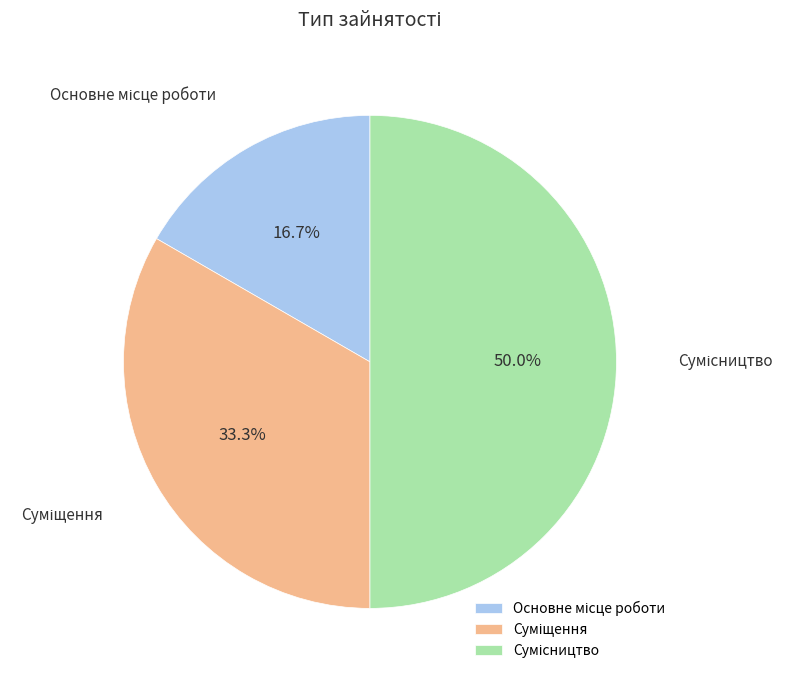

How many slices are in this pie chart?

3